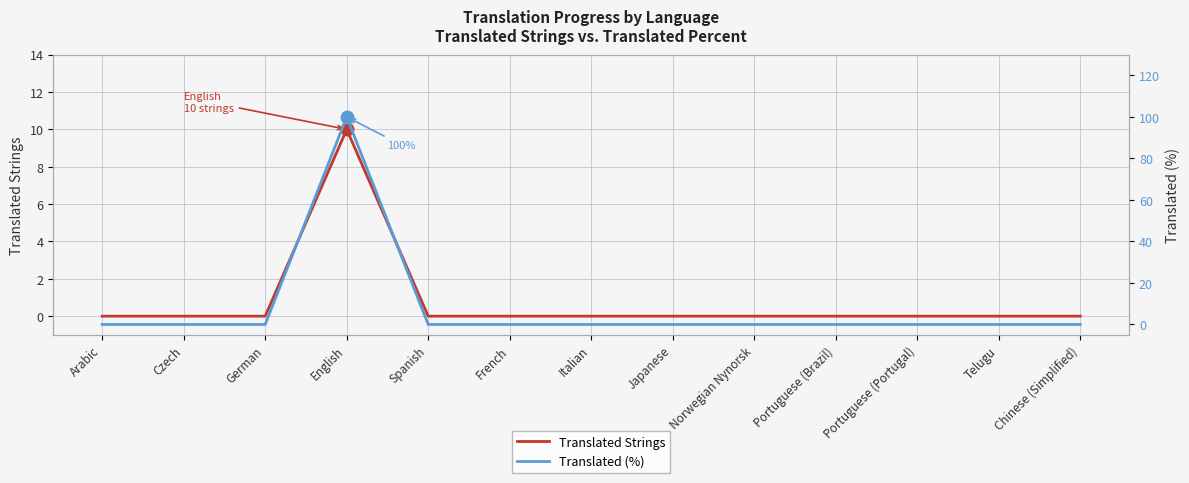

Does the chart display data point markers on the line(s)?

No